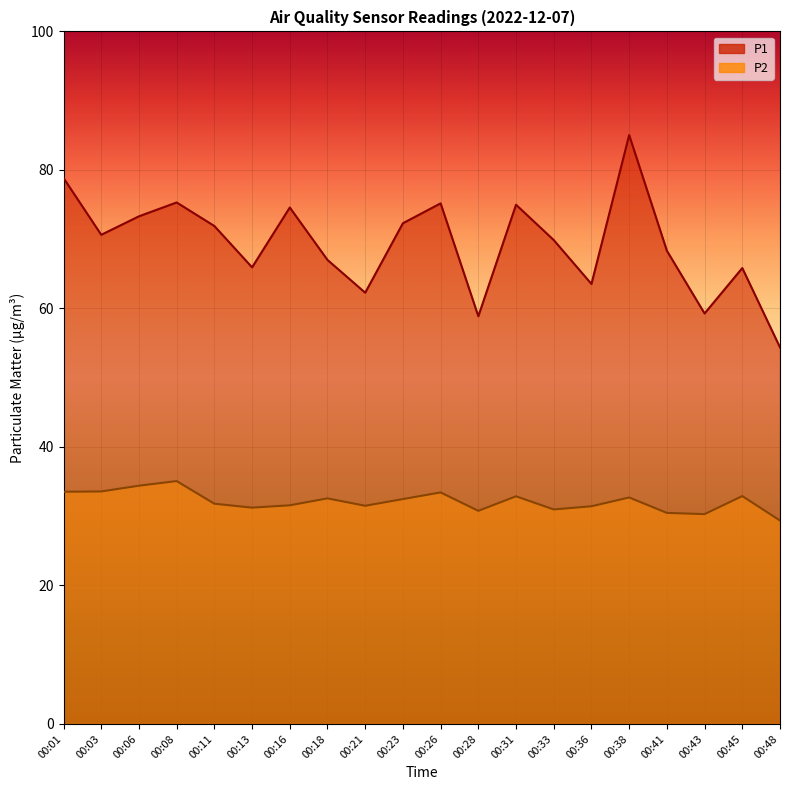

What is the difference between the second highest and second lowest values in the P2 series?

4.1